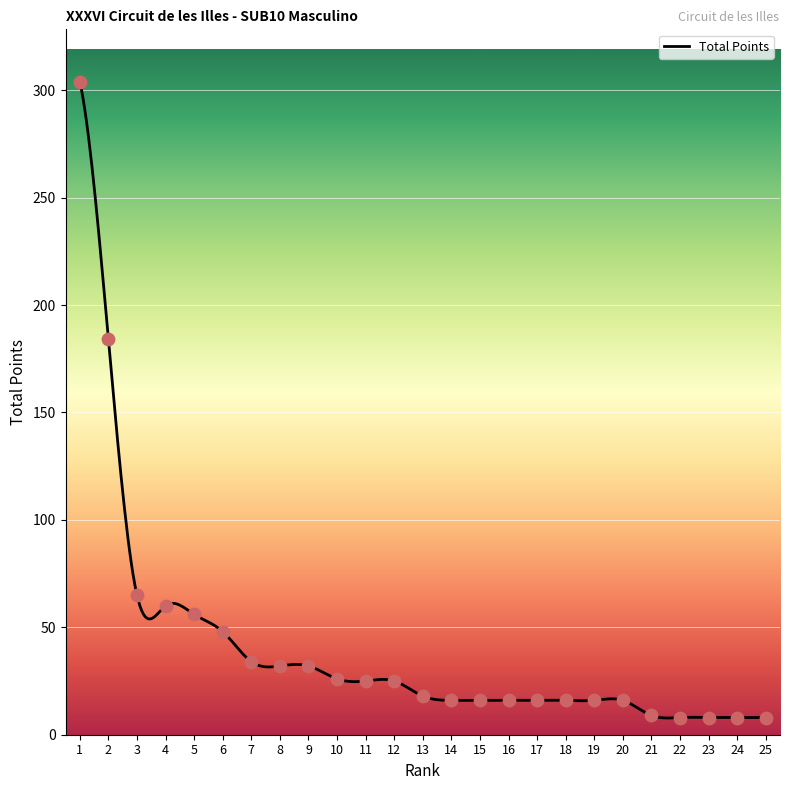

What is the change in value from 10 to 24?

-18